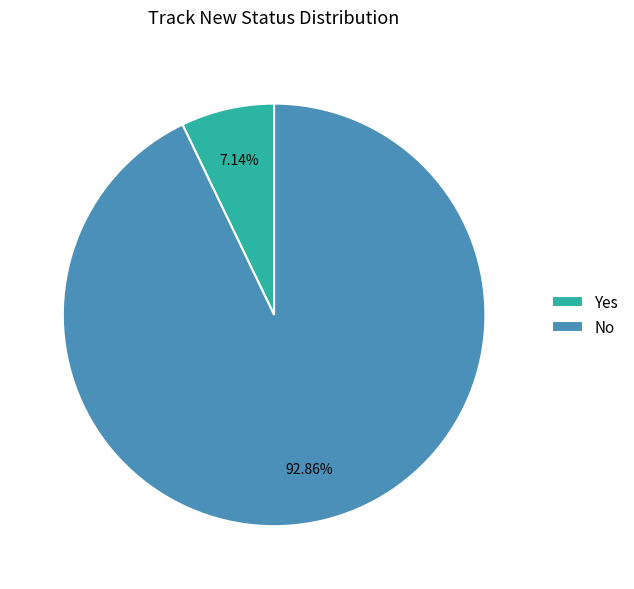

To the nearest percent, what percentage of the pie is Yes?

7%